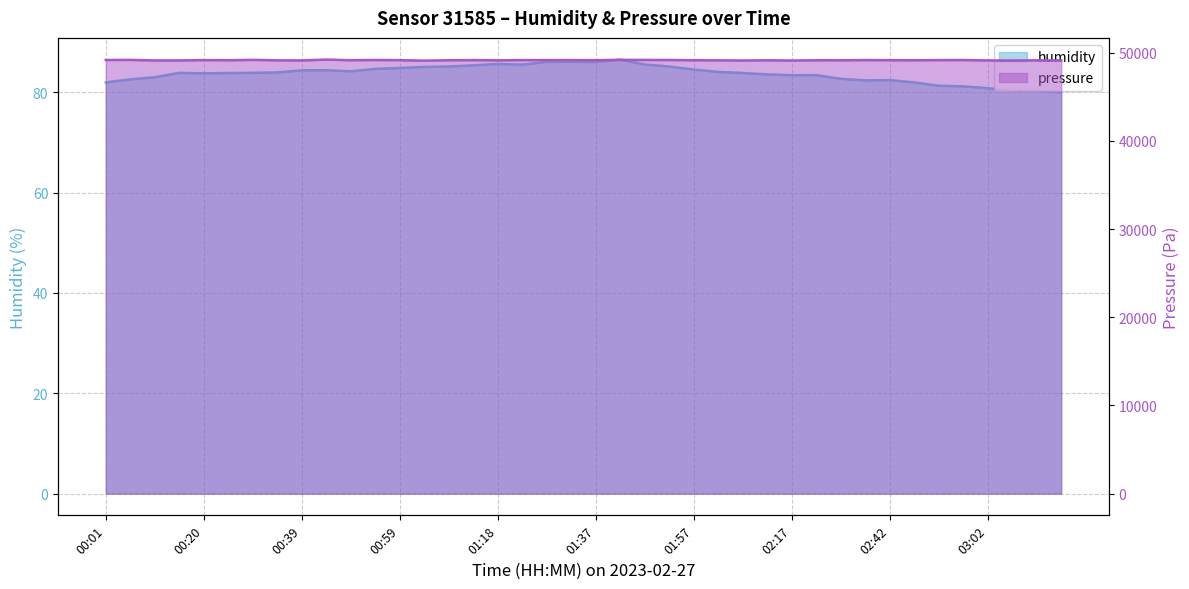

True or false: pressure and humidity intersect in this chart.

False